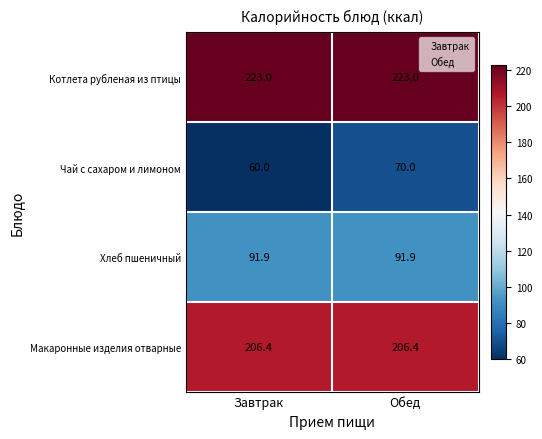

At Завтрак, list the series in order from largest to smallest.

Котлета рубленая из птицы, Макаронные изделия отварные, Хлеб пшеничный, Чай с сахаром и лимоном